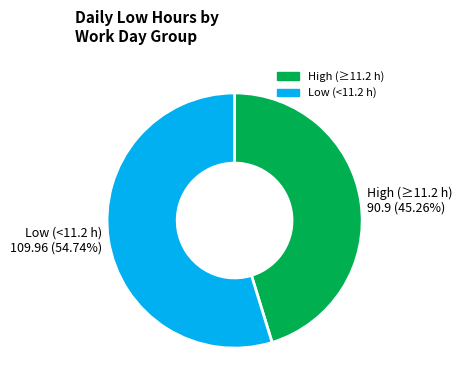

How many segments does this pie chart have?

2